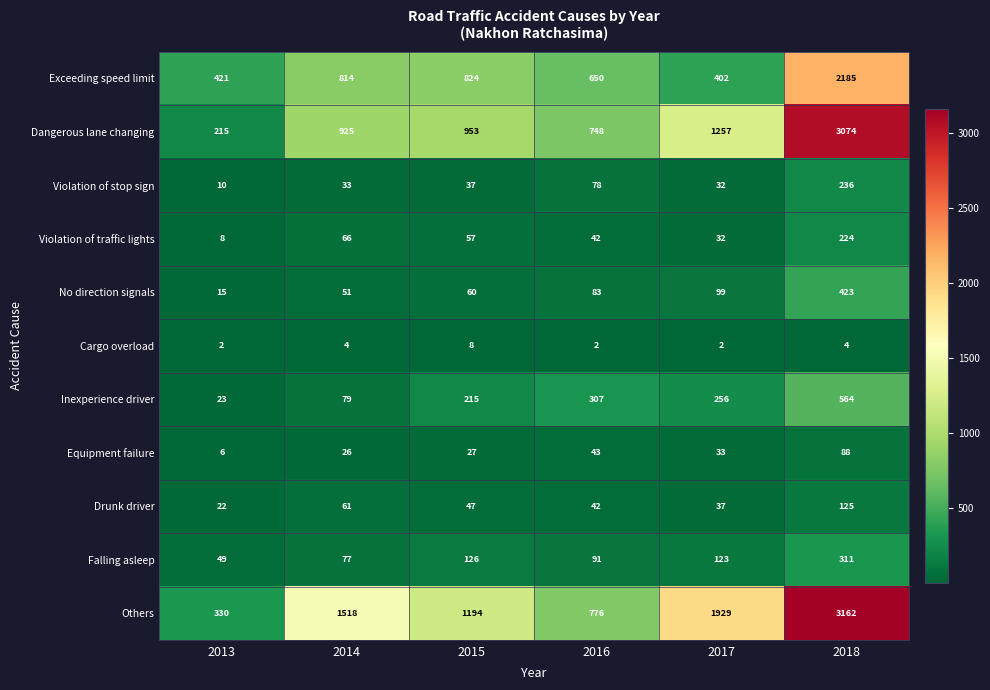

At which category is the sum across all series the highest?

2018